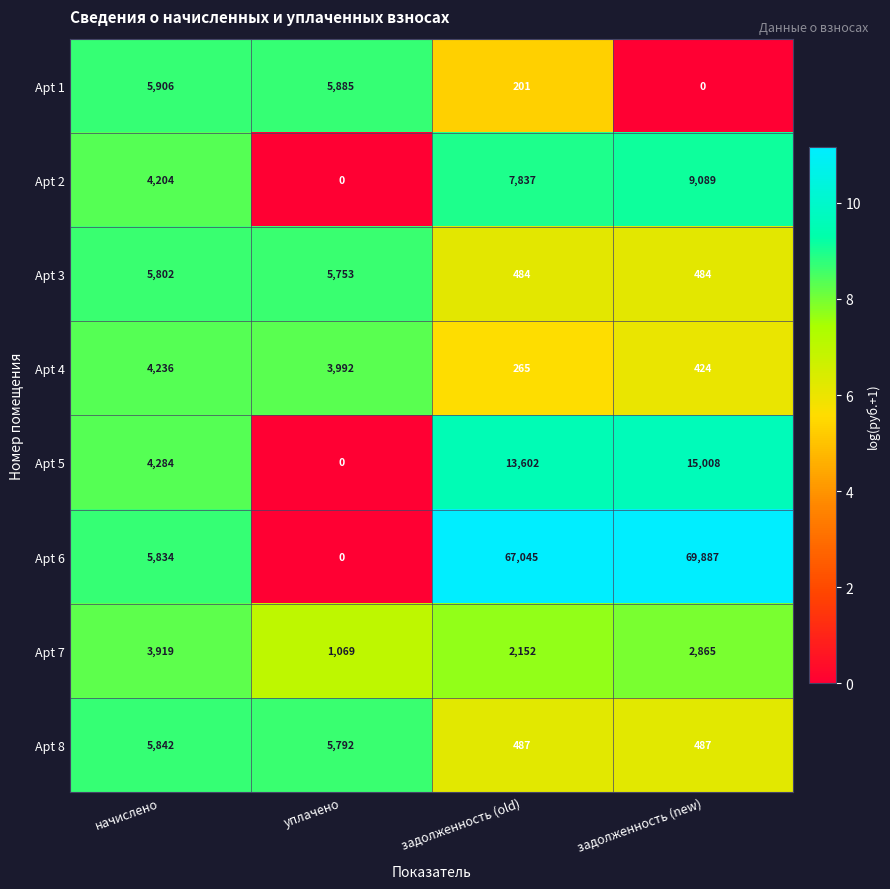

Is it true that Apt 4 equals 4236 at начислено?

True